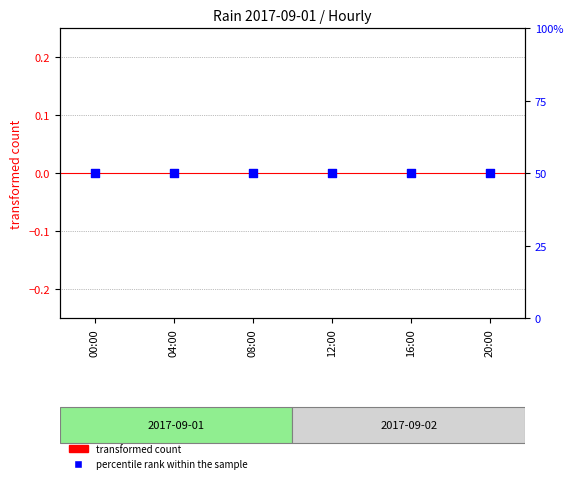

At how many categories does at least one series exceed 27?

6